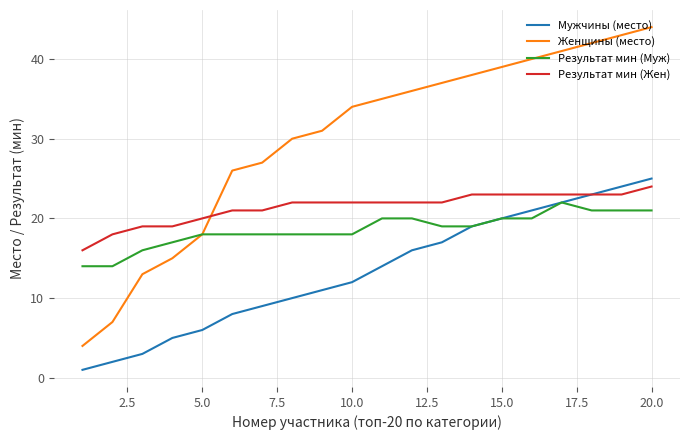

Reading left to right, extract all data points from this chart.

Мужчины (место): 1	2	3	5	6	8	9	10	11	12	14	16	17	19	20	21	22	23	24	25
Женщины (место): 4	7	13	15	18	26	27	30	31	34	35	36	37	38	39	40	41	42	43	44
Результат мин (Муж): 14	14	16	17	18	18	18	18	18	18	20	20	19	19	20	20	22	21	21	21
Результат мин (Жен): 16	18	19	19	20	21	21	22	22	22	22	22	22	23	23	23	23	23	23	24